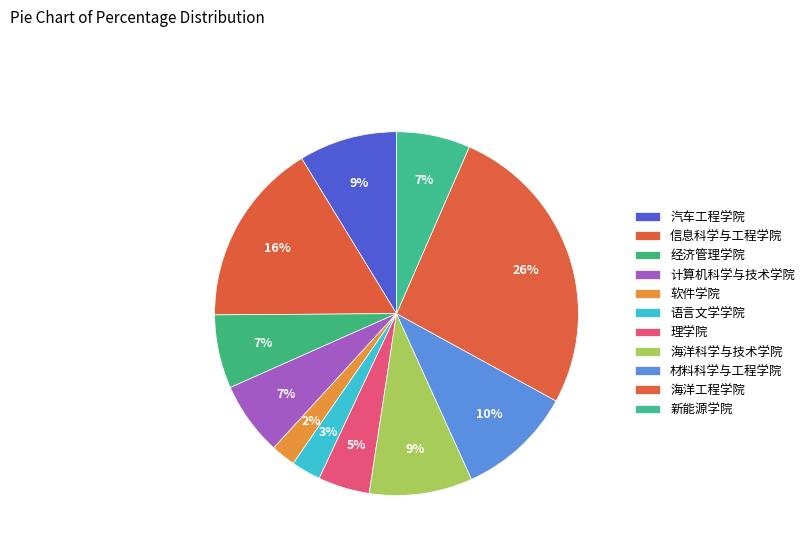

How many slices are in this pie chart?

11